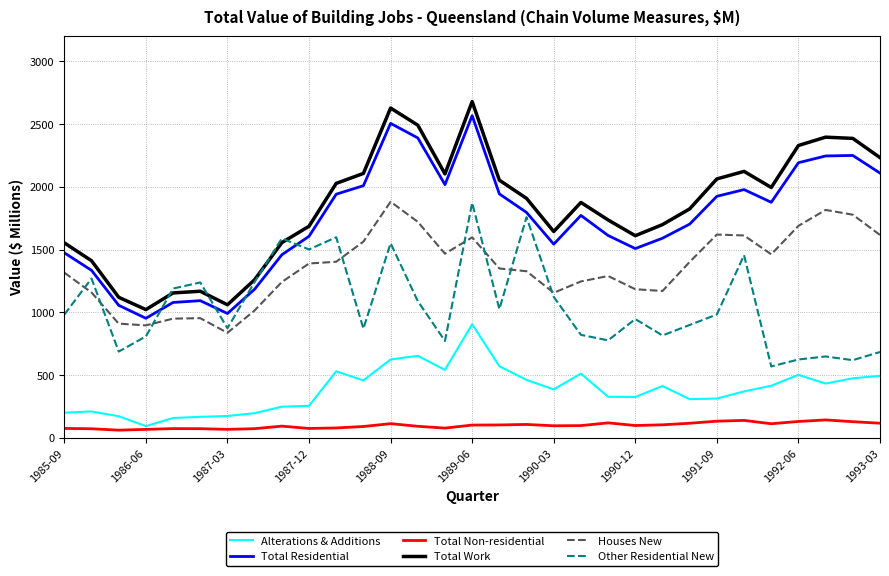

What is the maximum value for Other Residential New?

1872.5